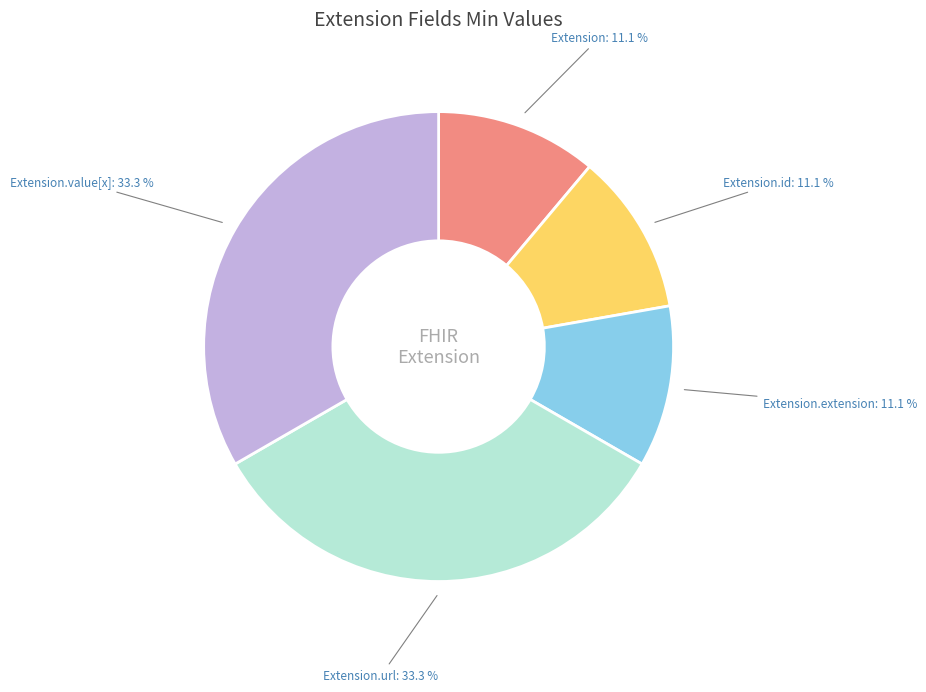

To the nearest percent, what is the difference between the largest and smallest slice percentages?

22%